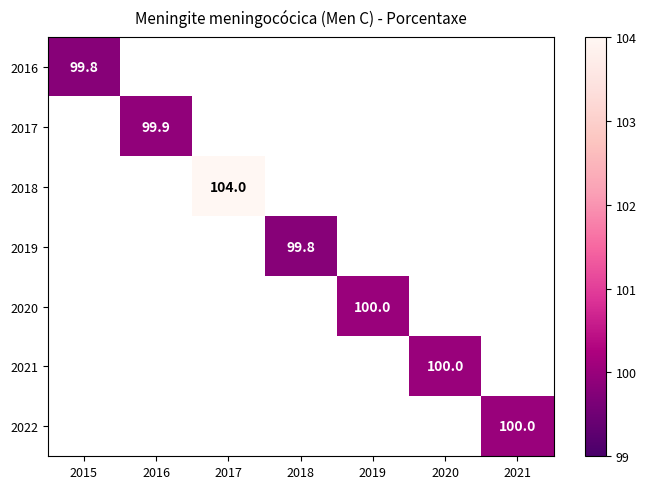

True or false: 2016 has a value of 99.8 at 2015.

True